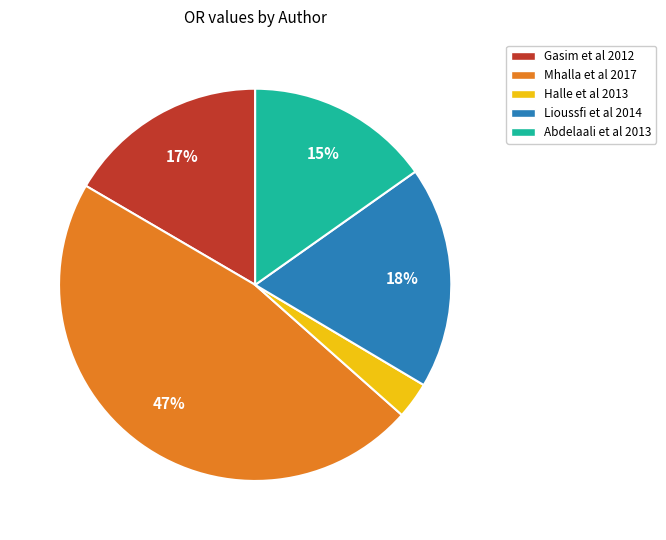

Which slice is the smallest?

Halle et al 2013